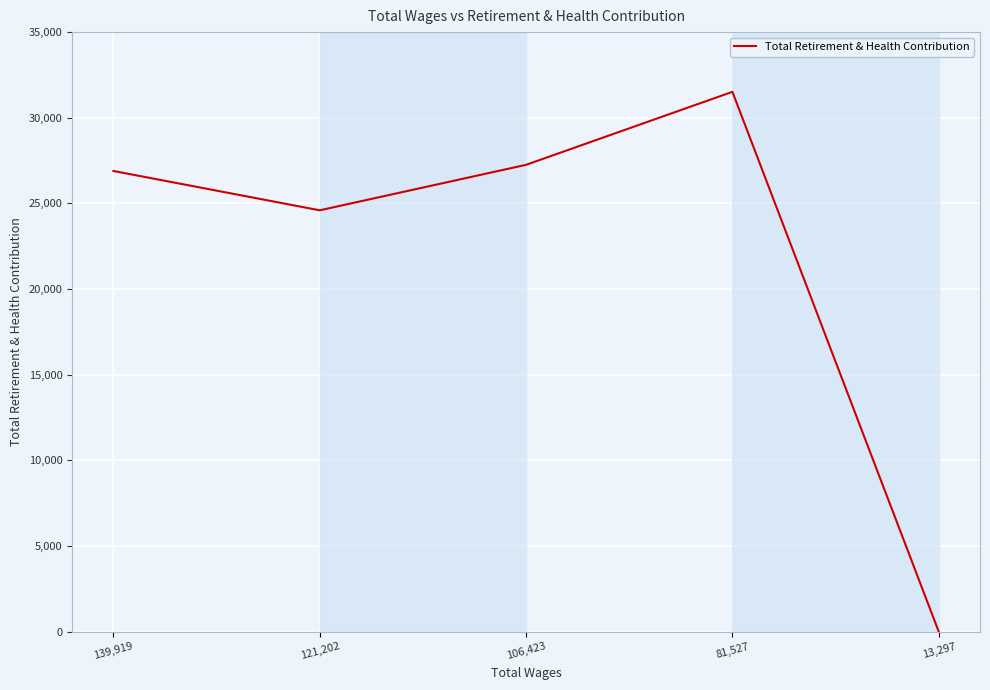

The chart shows a value of 26893 at 139,919. True or false?

True